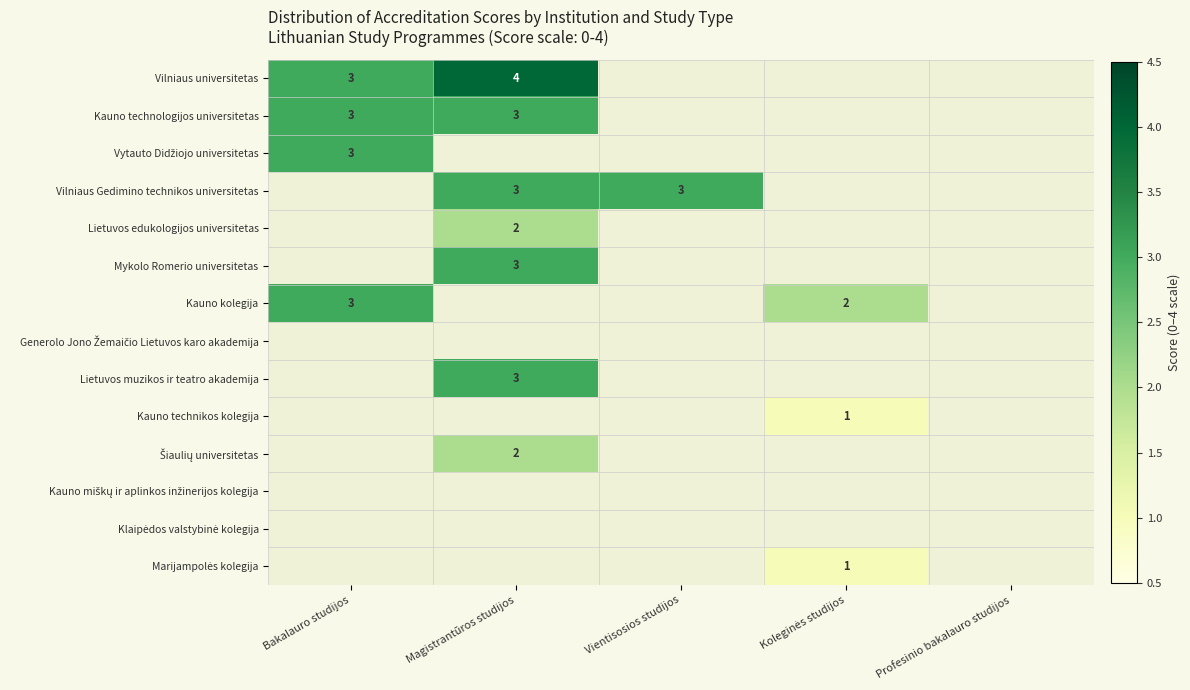

True or false: Vilniaus universitetas has a value of 3 at Bakalauro studijos.

True